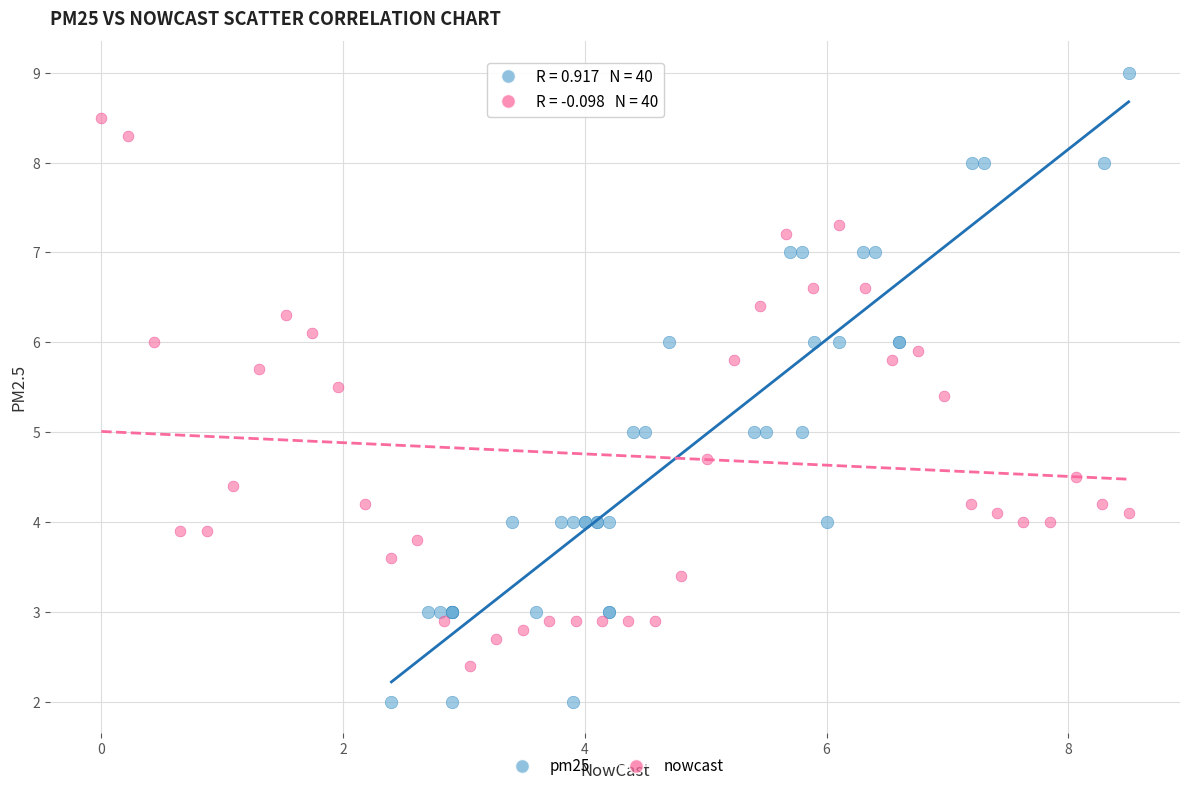

Which series has the widest spread of Y values?

pm25